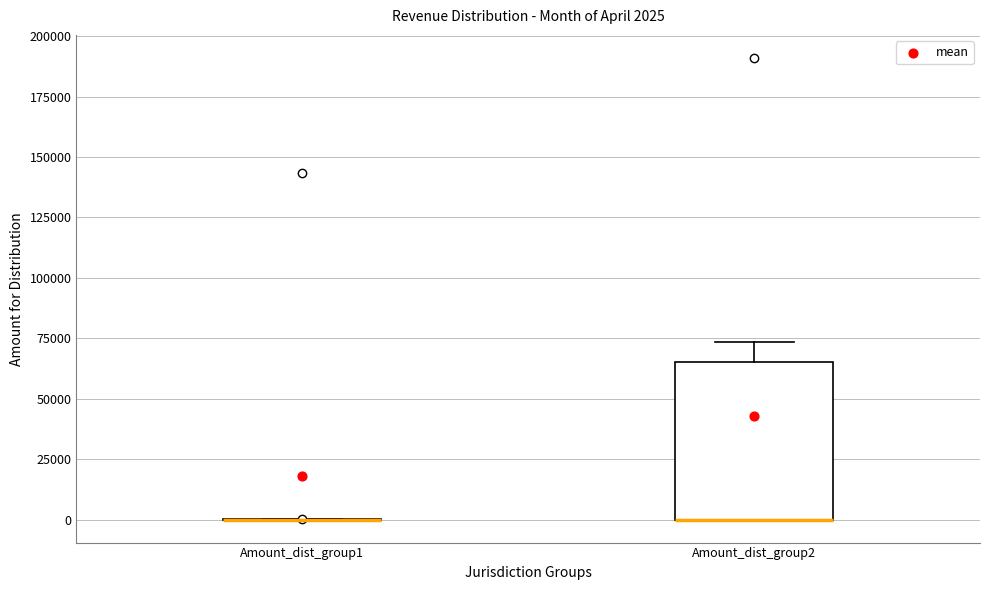

Comparing the boxes themselves (not the whiskers), which one is the tallest?

Amount_dist_group2